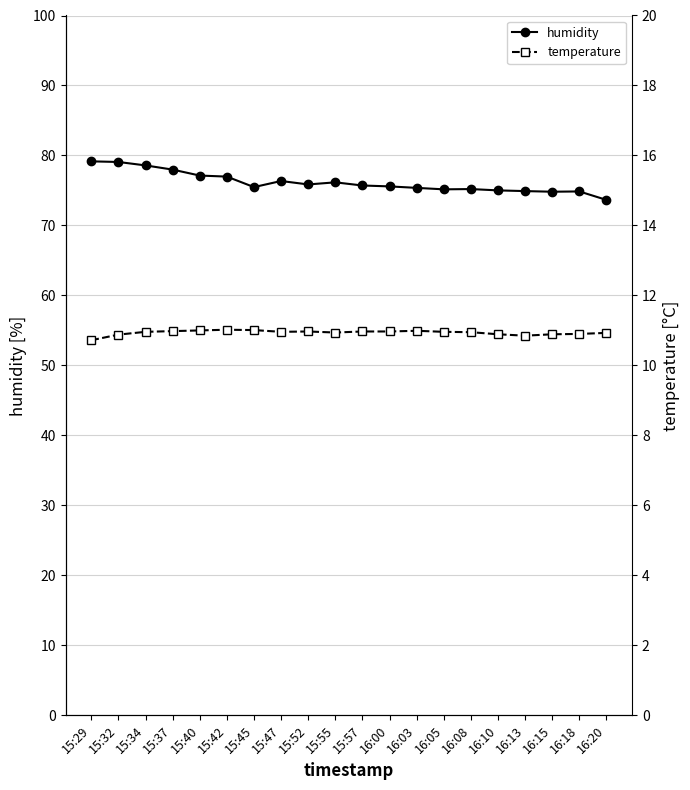

What is the difference between the maximum and second lowest values in the humidity series?

4.3